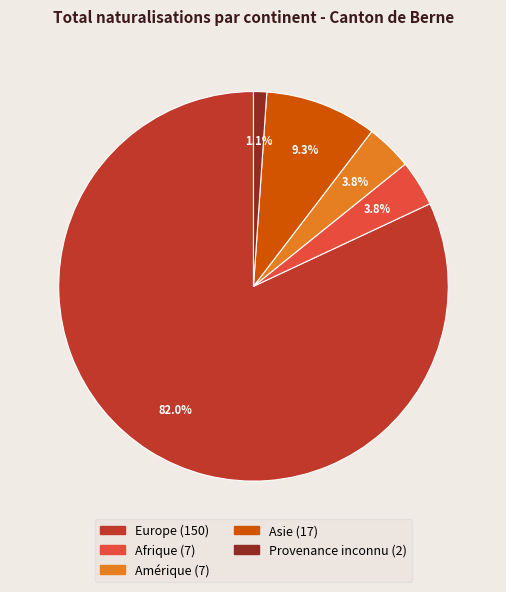

Is there any slice that represents more than half of the pie?

Yes